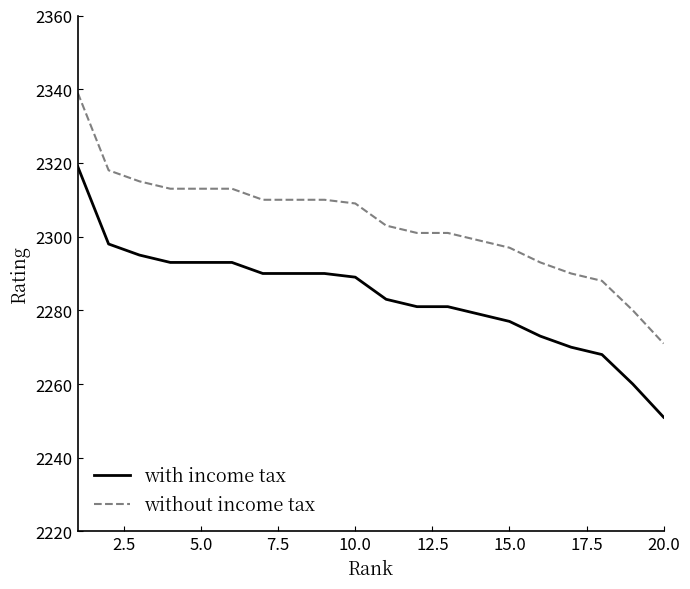

Reading left to right, transcribe all the data shown in this chart.

with income tax: 2319	2298	2295	2293	2293	2293	2290	2290	2290	2289	2283	2281	2281	2279	2277	2273	2270	2268	2260	2251
without income tax: 2339	2318	2315	2313	2313	2313	2310	2310	2310	2309	2303	2301	2301	2299	2297	2293	2290	2288	2280	2271